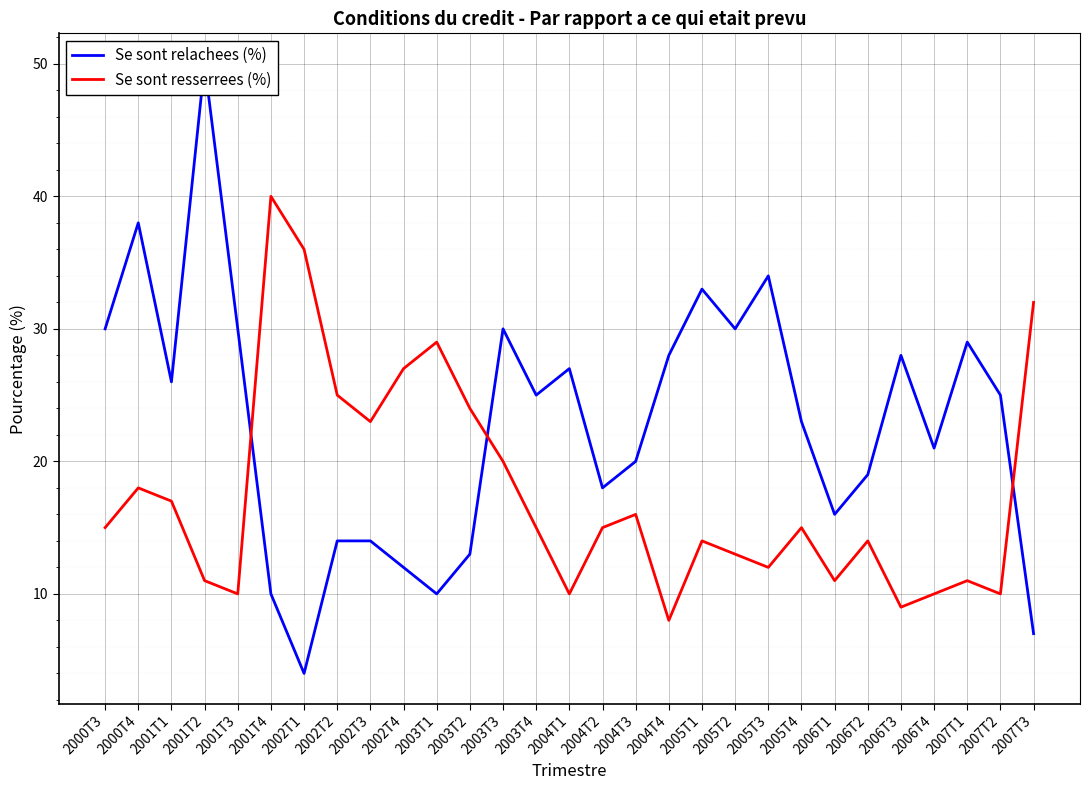

Which category has the highest value across all series?

2001T2